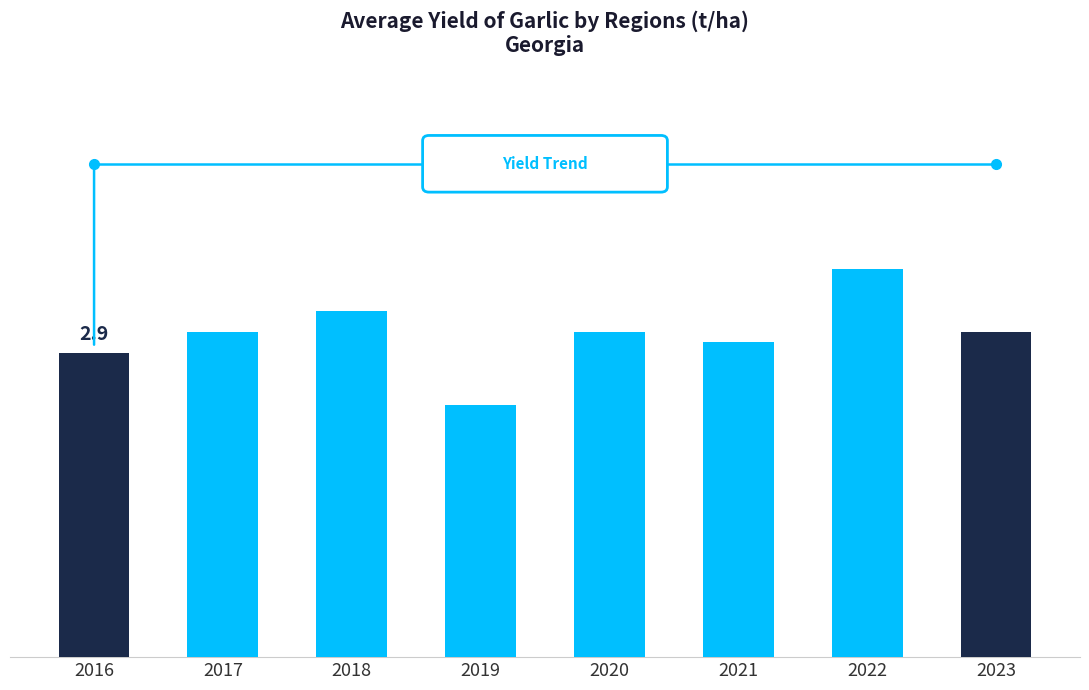

List the labels in order of value, largest first.

2022, 2018, 2017, 2020, 2023, 2021, 2016, 2019